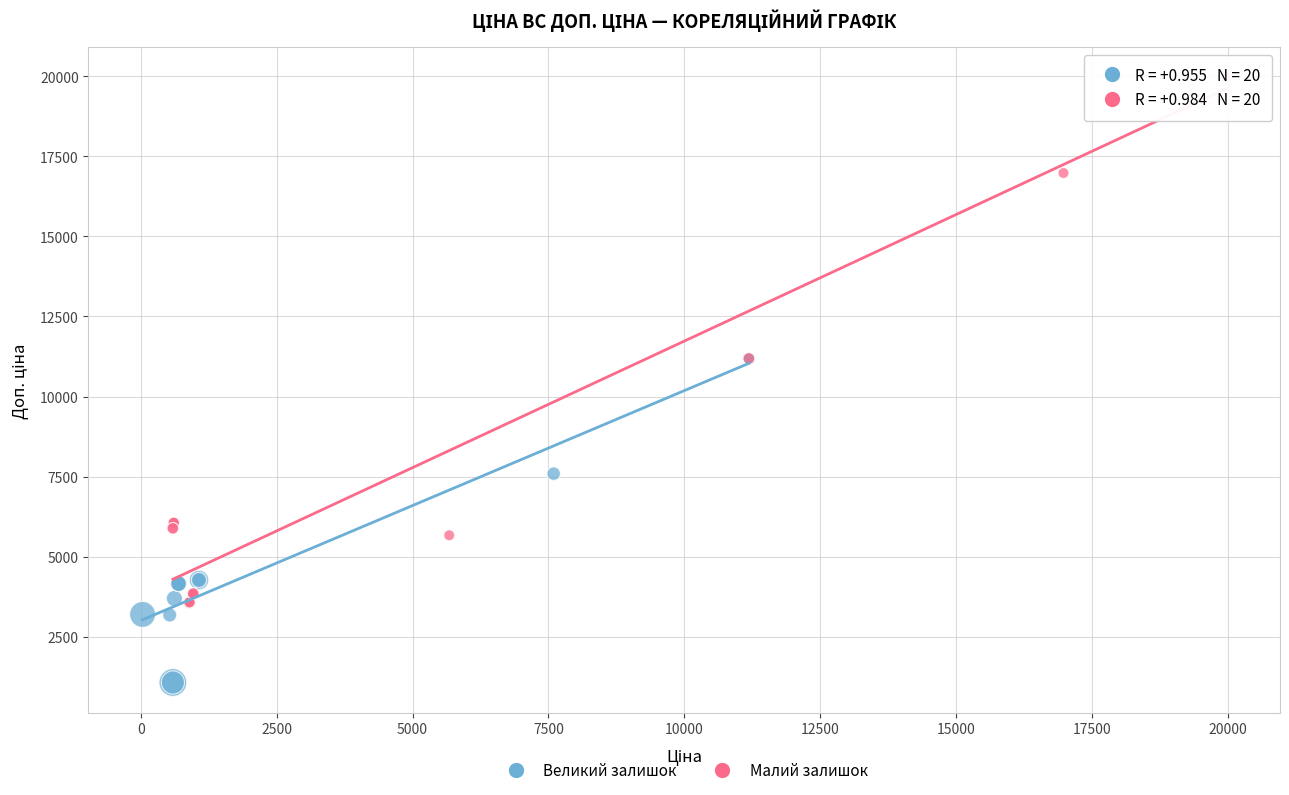

Which series contains the highest Y value?

Малий залишок